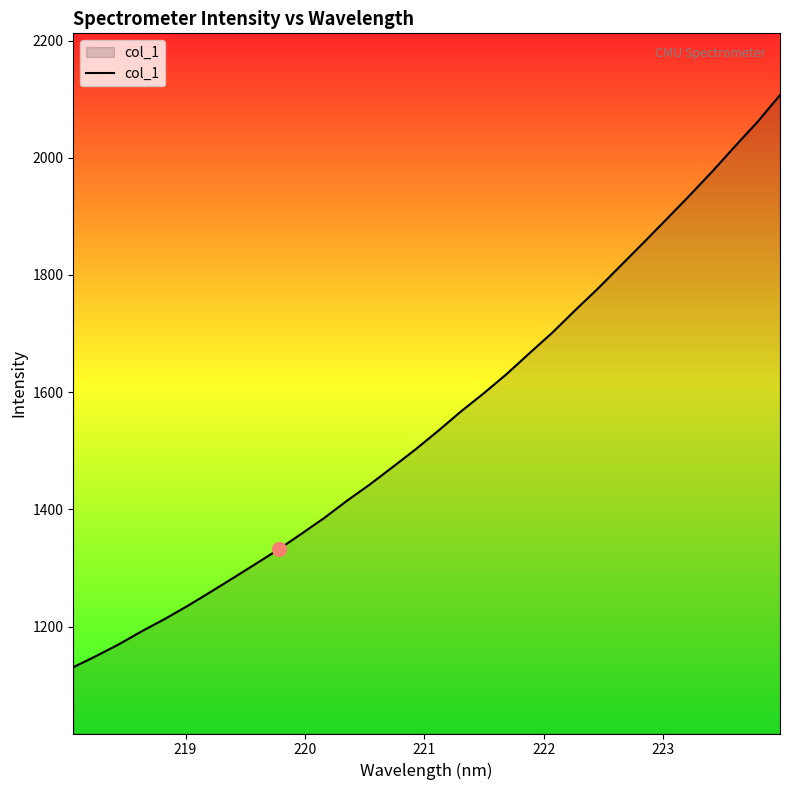

Does the chart display data point markers on the line(s)?

No